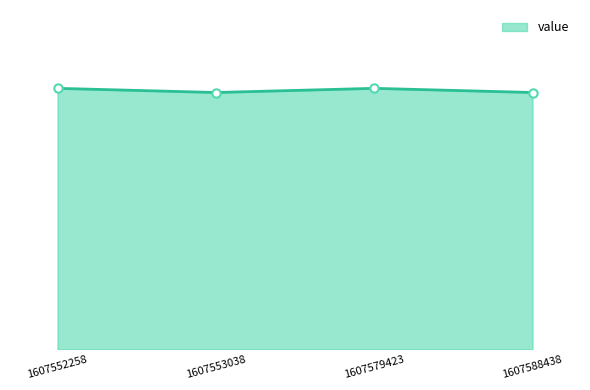

Is this an area chart (filled region under the line)?

Yes